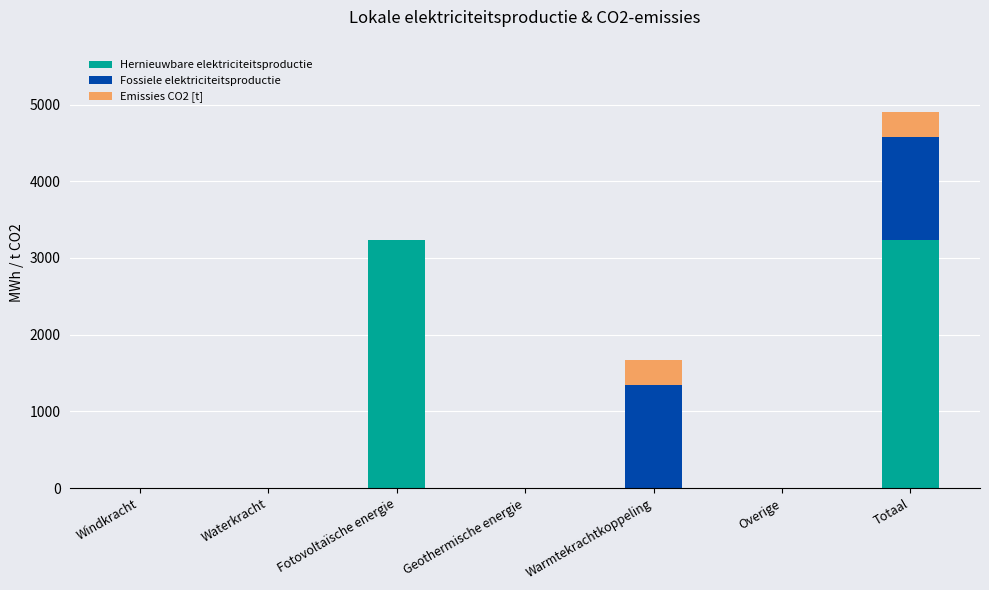

What is the total value across all series at Fotovoltaïsche energie?

3230.9